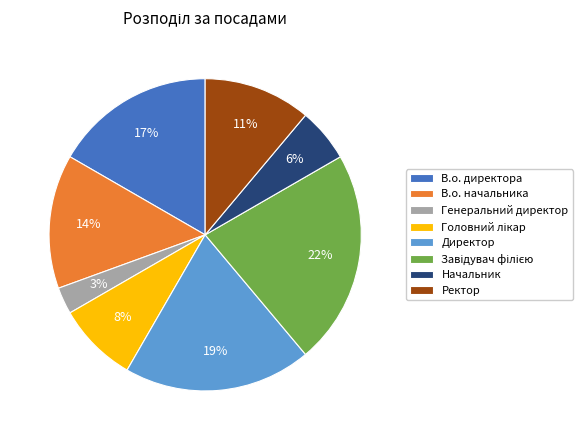

Which category has the smallest portion of the pie?

Генеральний директор